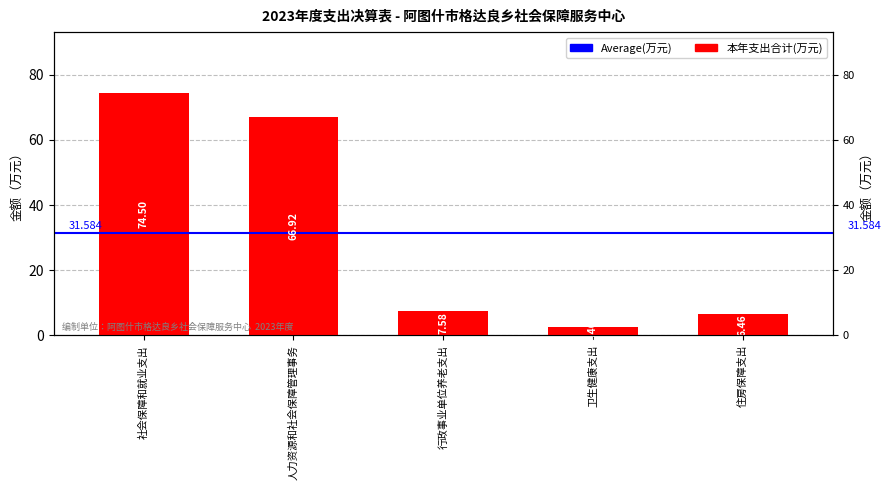

The value at 卫生健康支出 is 1.1. True or false?

False